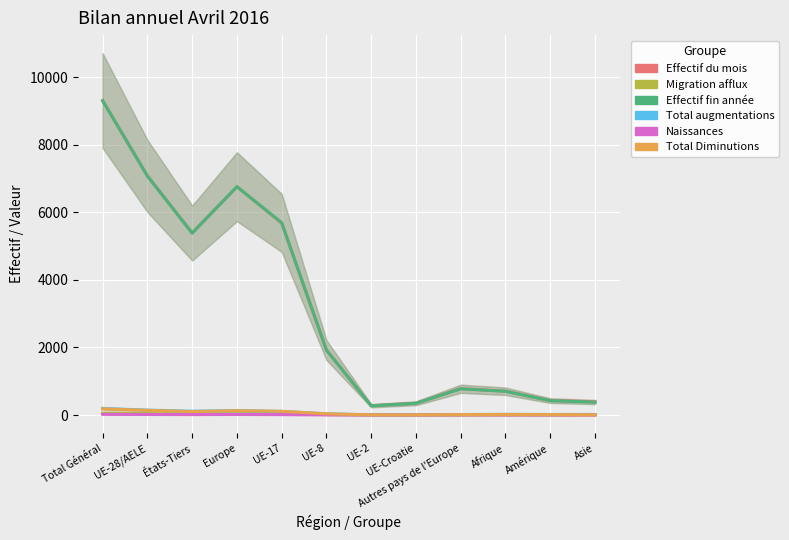

What are all the series names shown in the legend?

Effectif du mois, Migration afflux, Effectif fin année, Total augmentations, Naissances, Total Diminutions